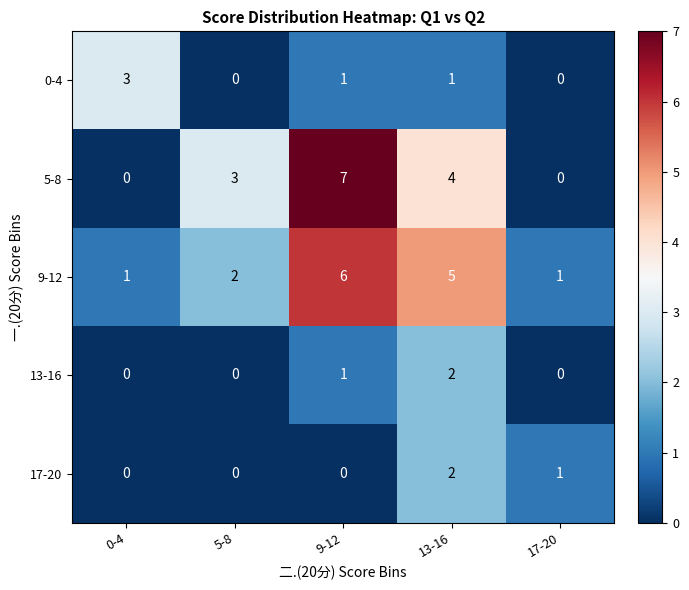

Which series changed the most between 9-12 and 13-16?

5-8